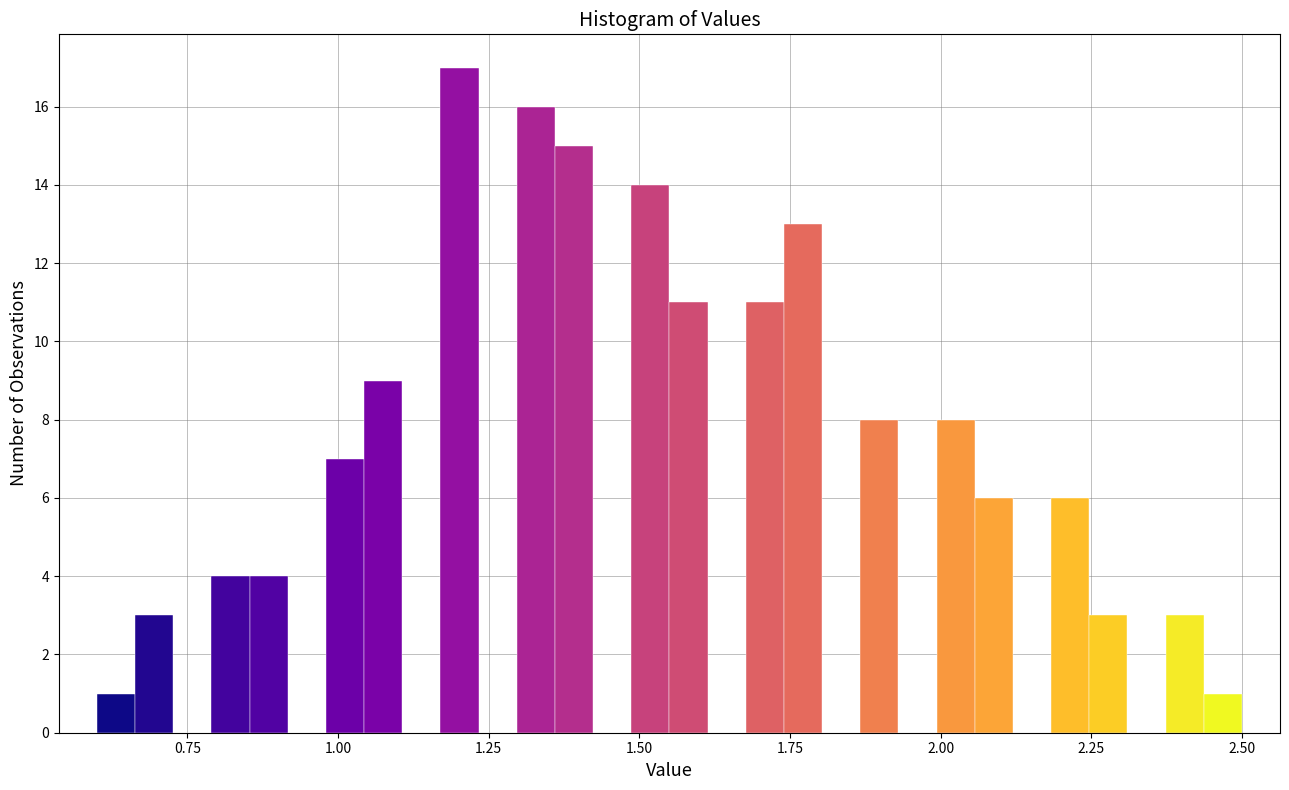

Read against the x-axis, roughly where is the centre of the tallest bar?

1.20